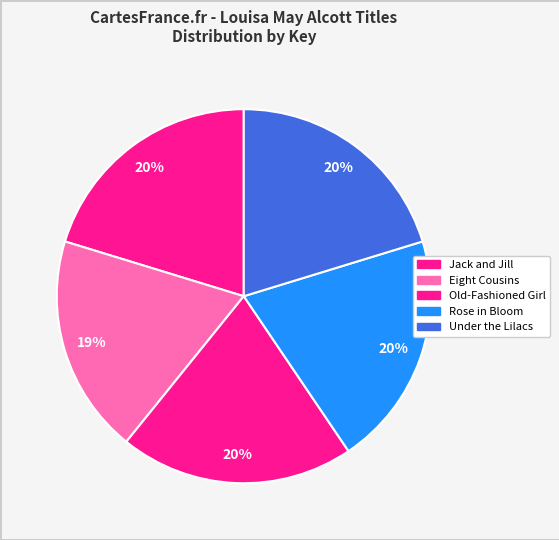

How much of the chart is everything except Old-Fashioned Girl?

79.7%